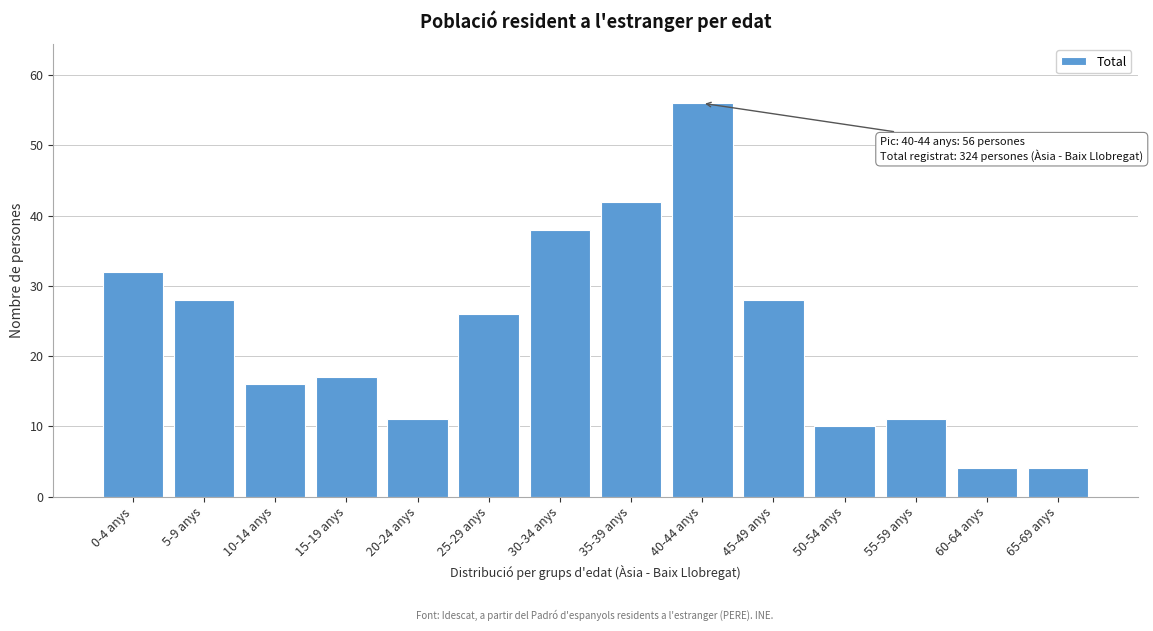

Reading right to left, transcribe all the data shown in this chart.

4	4	11	10	28	56	42	38	26	11	17	16	28	32